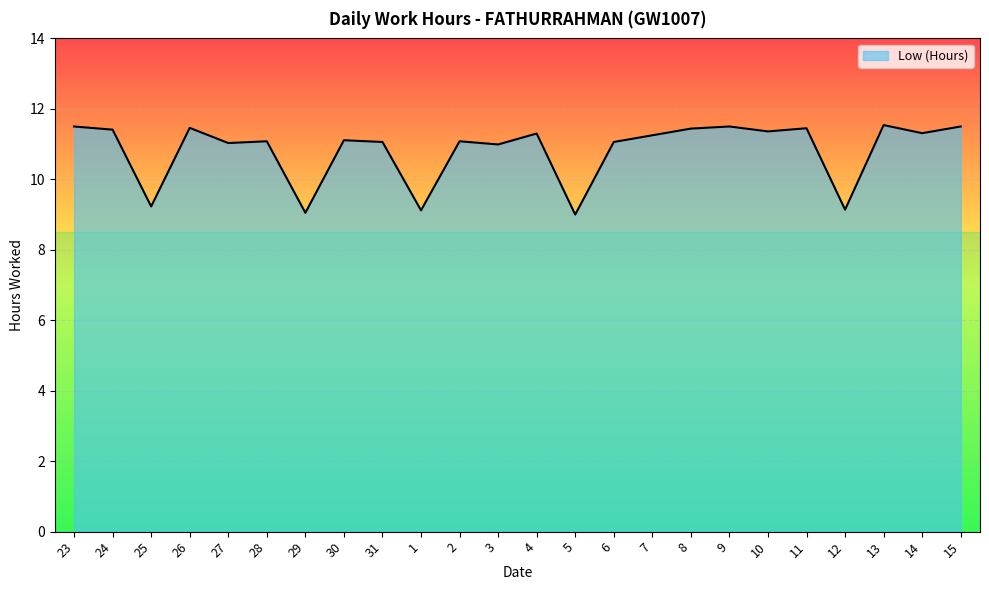

What is the difference between the maximum and minimum values?

2.5